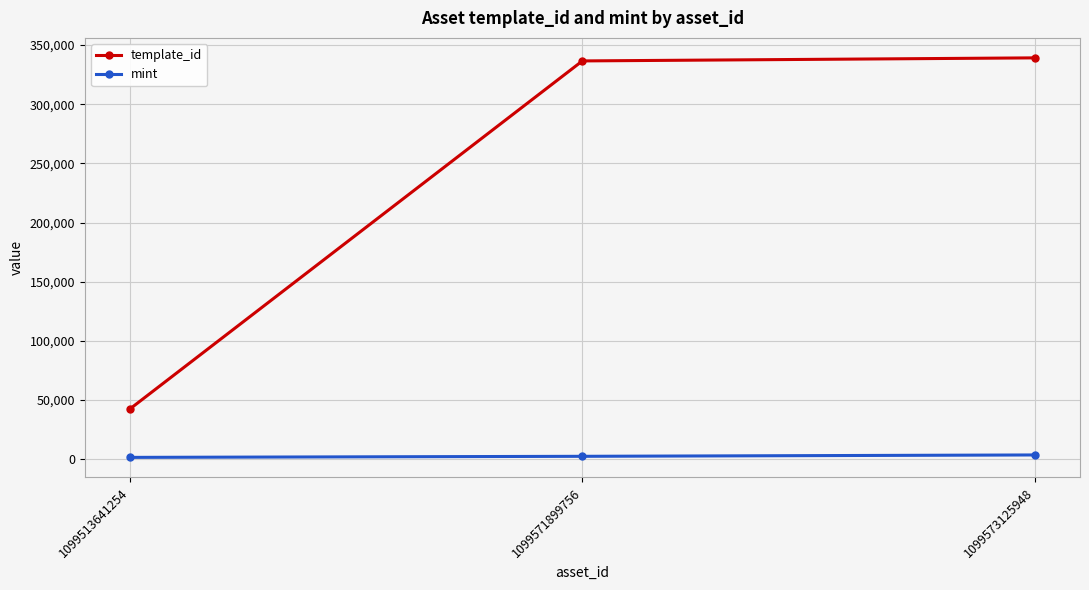

Count the number of categories in the chart.

3